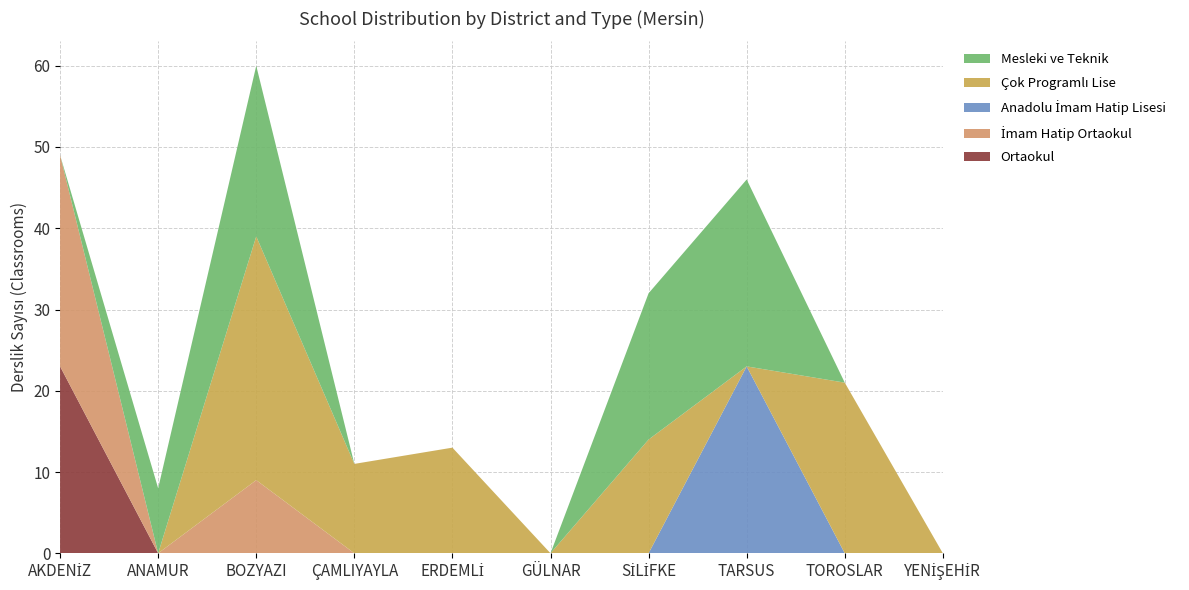

Reading left to right, transcribe all the data shown in this chart.

Ortaokul: AKDENİZ=23	ANAMUR=0	BOZYAZI=0	ÇAMLIYAYLA=0	ERDEMLİ=0	GÜLNAR=0	SİLİFKE=0	TARSUS=0	TOROSLAR=0	YENİŞEHİR=0
İmam Hatip Ortaokul: AKDENİZ=26	ANAMUR=0	BOZYAZI=9	ÇAMLIYAYLA=0	ERDEMLİ=0	GÜLNAR=0	SİLİFKE=0	TARSUS=0	TOROSLAR=0	YENİŞEHİR=0
Anadolu İmam Hatip Lisesi: AKDENİZ=0	ANAMUR=0	BOZYAZI=0	ÇAMLIYAYLA=0	ERDEMLİ=0	GÜLNAR=0	SİLİFKE=0	TARSUS=23	TOROSLAR=0	YENİŞEHİR=0
Çok Programlı Lise: AKDENİZ=0	ANAMUR=0	BOZYAZI=30	ÇAMLIYAYLA=11	ERDEMLİ=13	GÜLNAR=0	SİLİFKE=14	TARSUS=0	TOROSLAR=21	YENİŞEHİR=0
Mesleki ve Teknik: AKDENİZ=0	ANAMUR=8	BOZYAZI=21	ÇAMLIYAYLA=0	ERDEMLİ=0	GÜLNAR=0	SİLİFKE=18	TARSUS=23	TOROSLAR=0	YENİŞEHİR=0